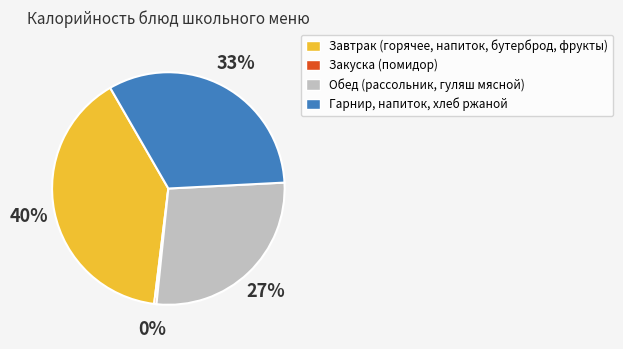

Which slice is the smallest?

Закуска (помидор)